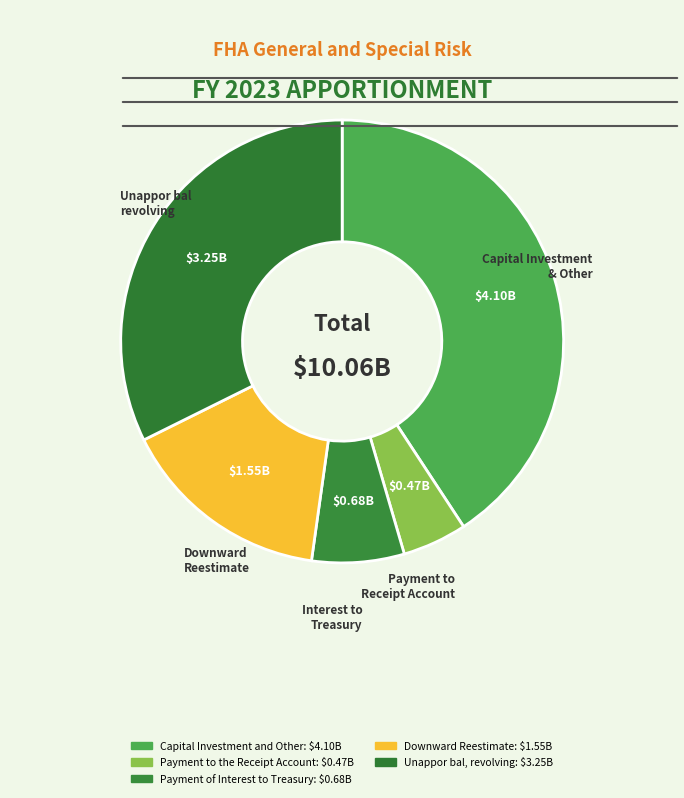

Count the number of slices in the pie.

5